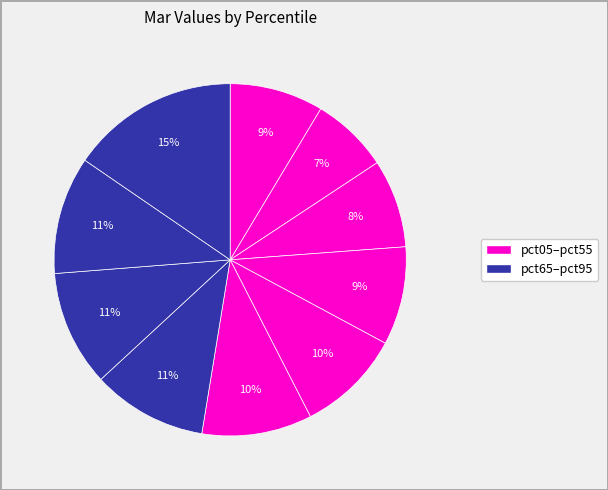

How many segments does this pie chart have?

10